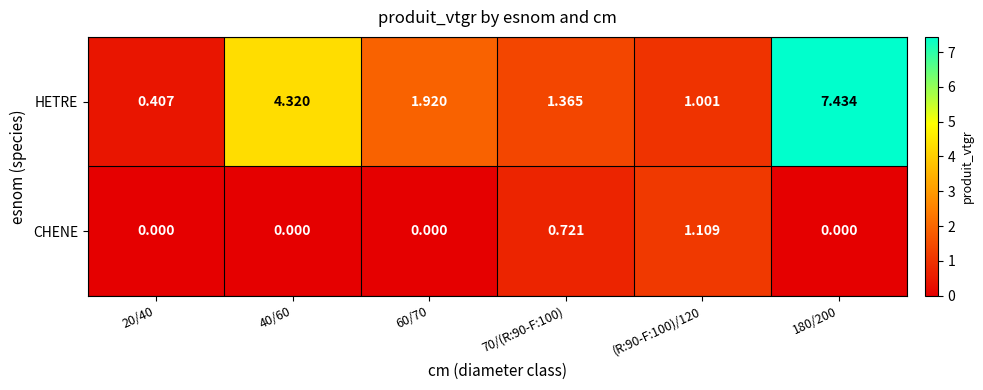

At which category is the sum across all series the highest?

180/200